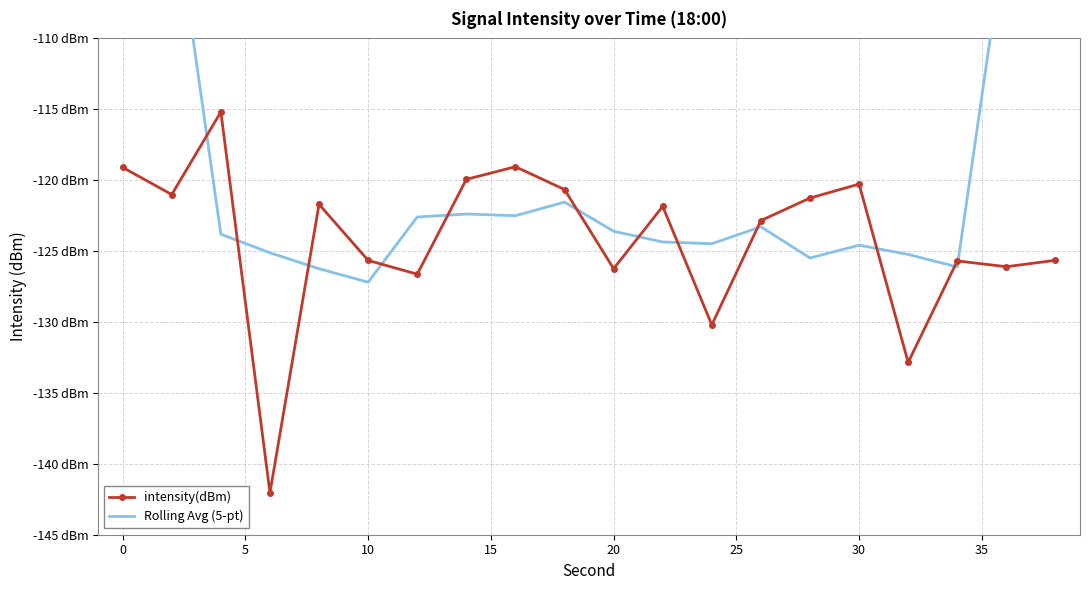

Read the intensity(dBm) value at 11.

-121.8